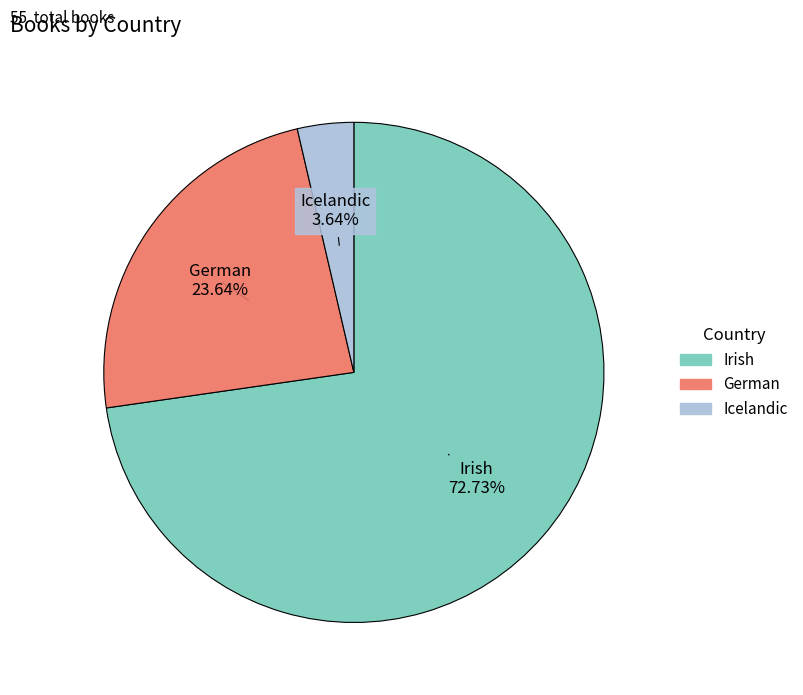

To the nearest percent, what is the difference between the Irish and Icelandic slice percentages?

69%